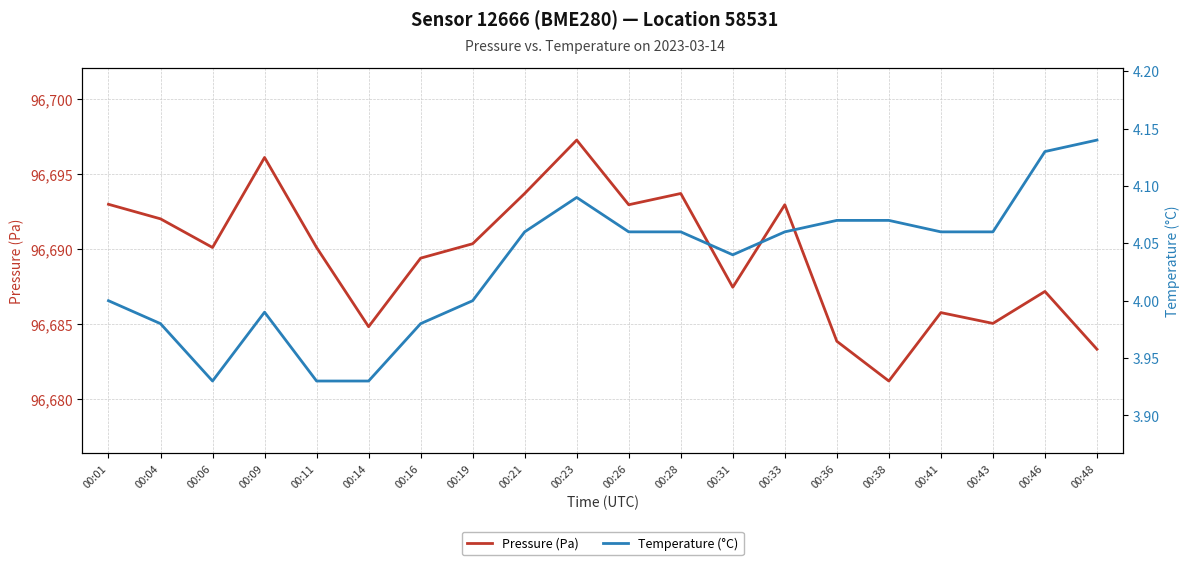

At 00:28, list the series in order from smallest to largest.

Temperature (°C), Pressure (Pa)